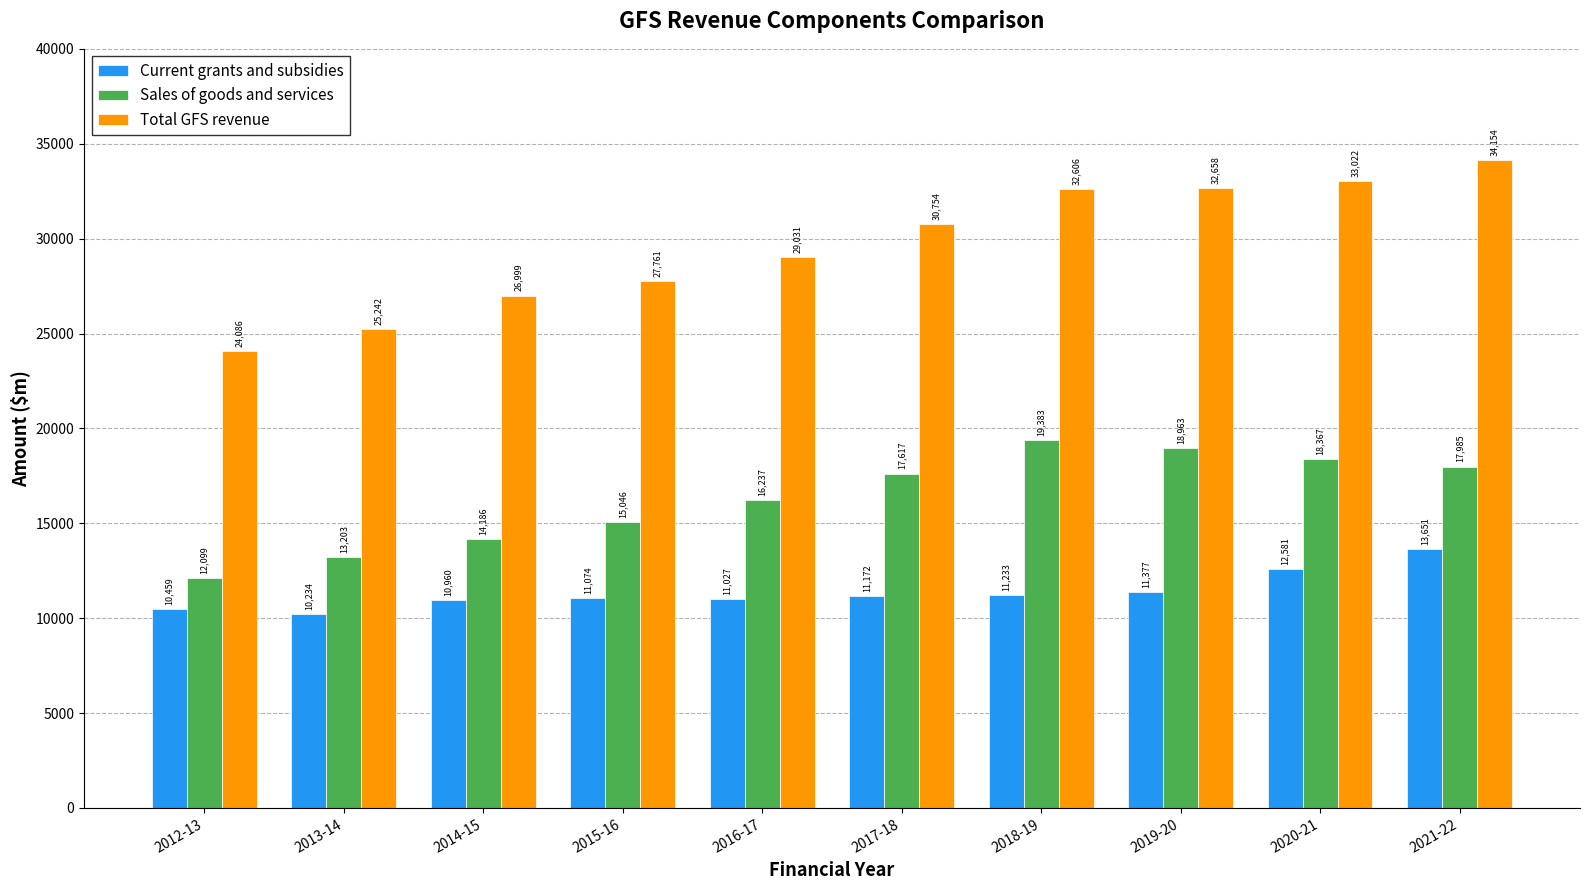

What are all the series names shown in the legend?

Current grants and subsidies, Sales of goods and services, Total GFS revenue